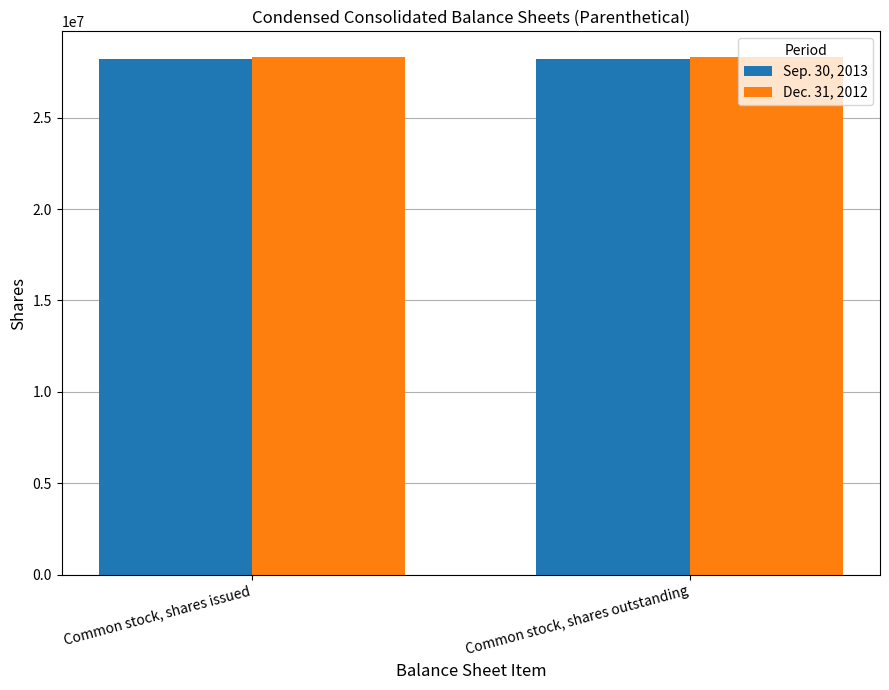

What is the value of the Sep. 30, 2013 bar at the 1st from the left?

28214797